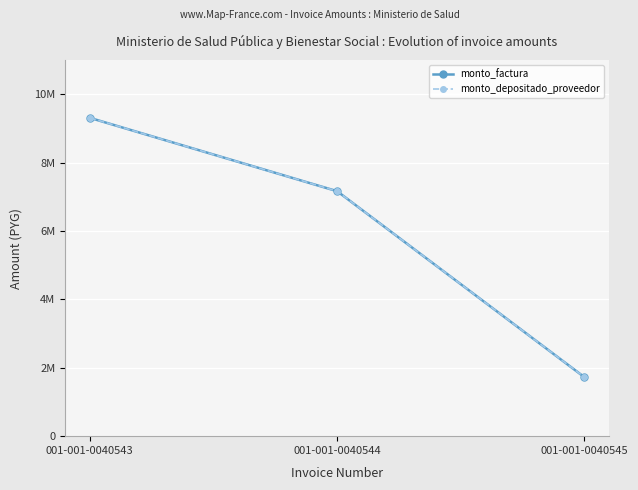

Reading left to right, extract all data points from this chart.

monto_factura: 001-001-0040543=9308974	001-001-0040544=7164436	001-001-0040545=1726590
monto_depositado_proveedor: 001-001-0040543=9308974	001-001-0040544=7164436	001-001-0040545=1726590